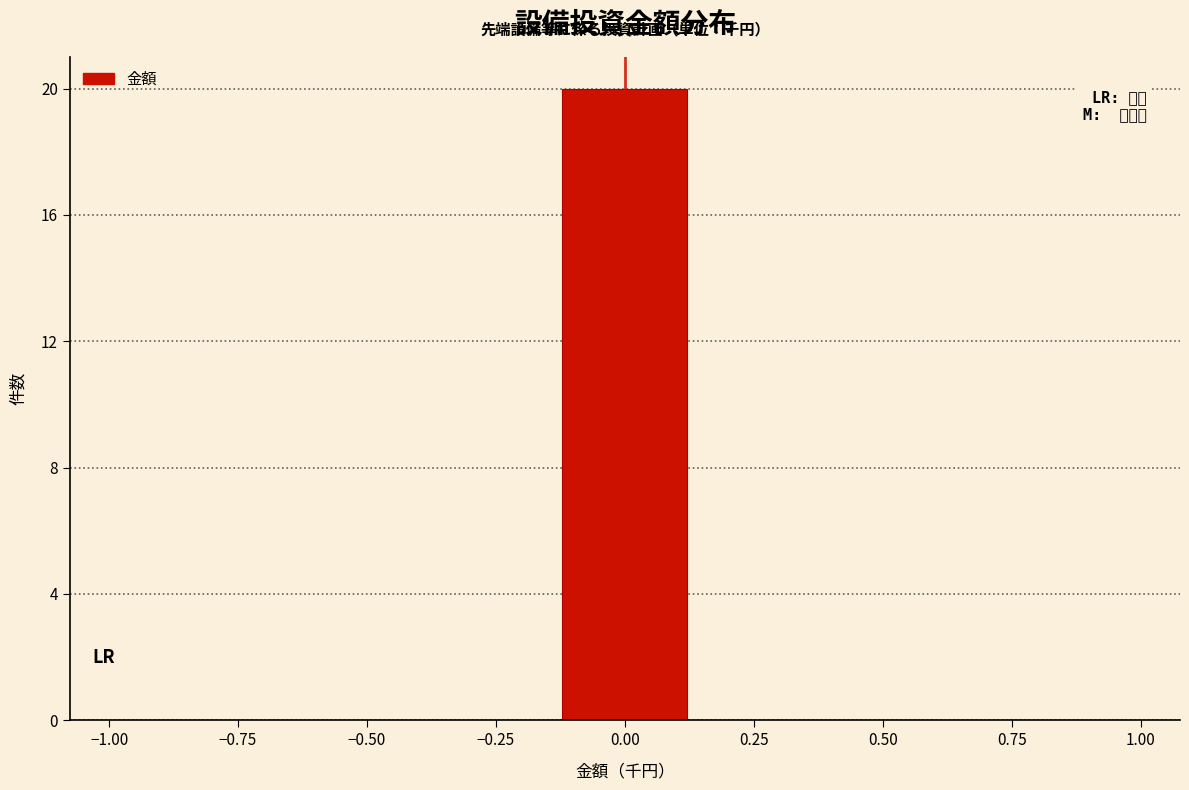

Reading left to right, list every bar in this chart as the range it spans on the x-axis followed by its height. Neither the bar edges nor the heights are printed on the chart, so give them approximately, as read against the axes.

-1.00 to -0.70: 0
-0.70 to -0.45: 0
-0.45 to -0.15: 0
-0.15 to 0.15: 20
0.15 to 0.45: 0
0.45 to 0.70: 0
0.70 to 1.00: 0